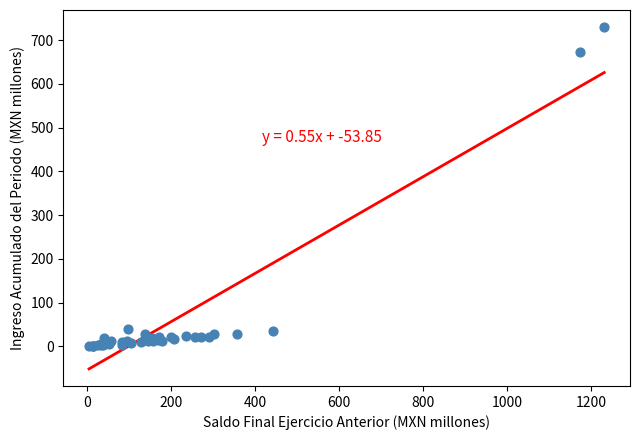

What Y value in the scatter plot is closest to 365?

672.3